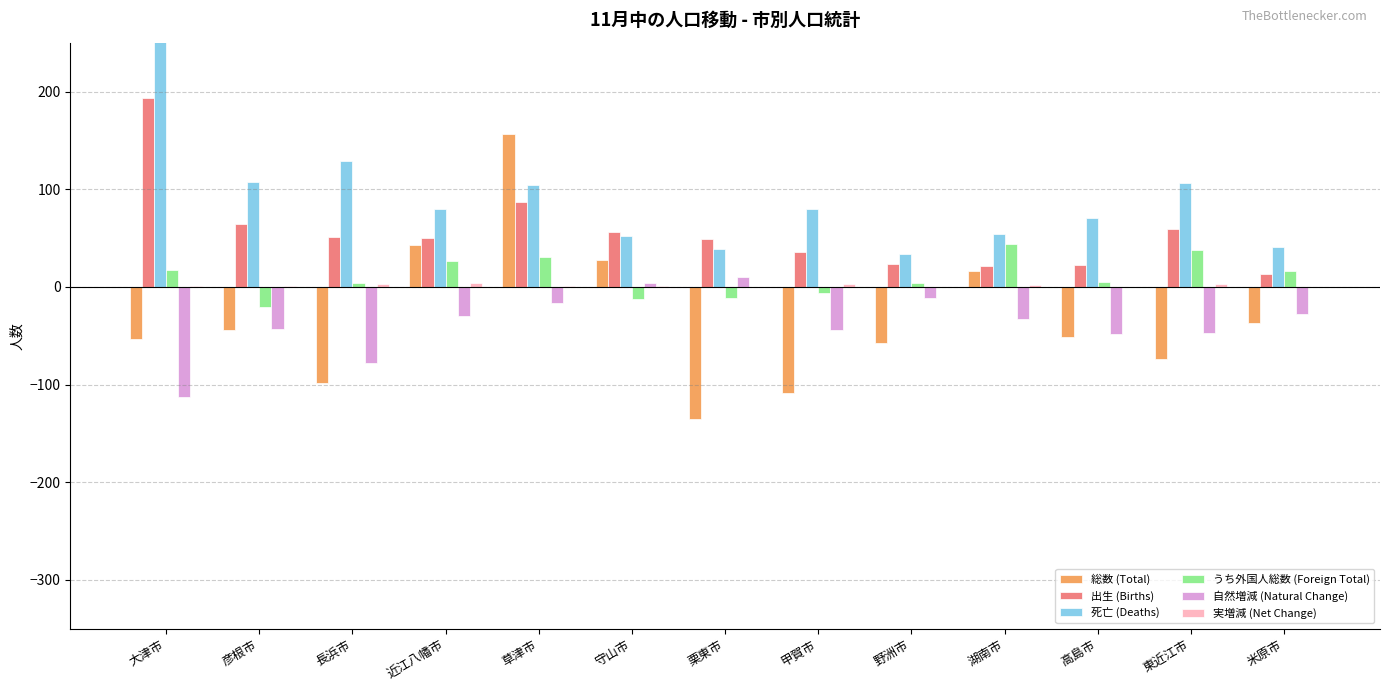

What position from the left is 米原市?

13